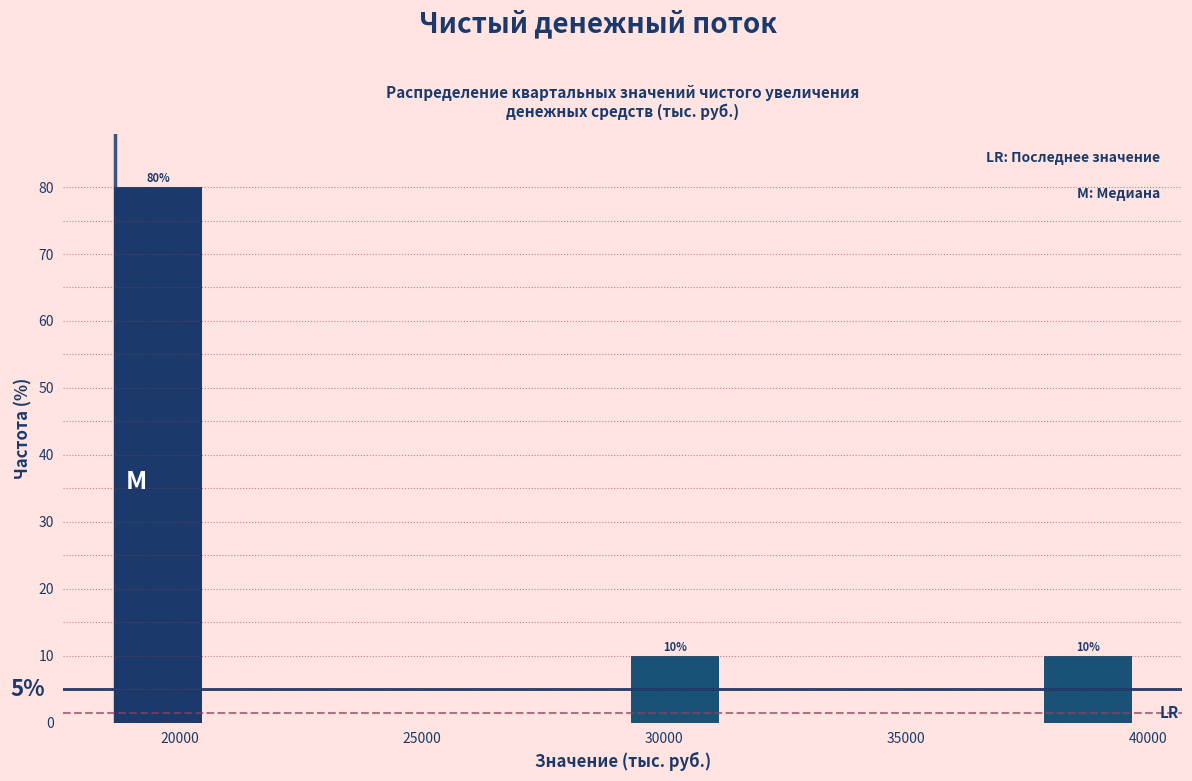

Over which range of the x-axis is the bar tallest?

18500 to 20500